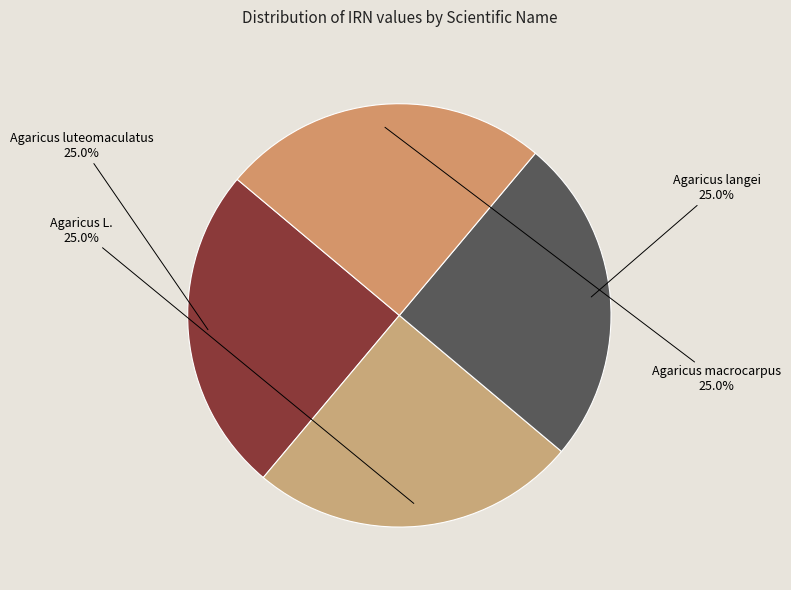

Is Agaricus L. the majority of the pie?

No